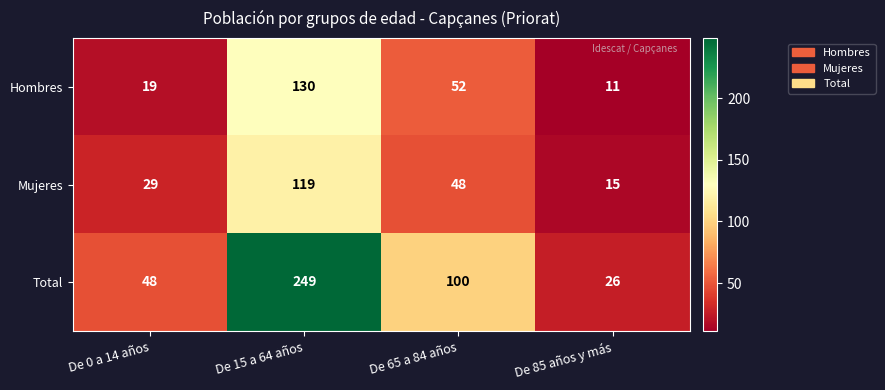

What is the sum of all Total values?

423